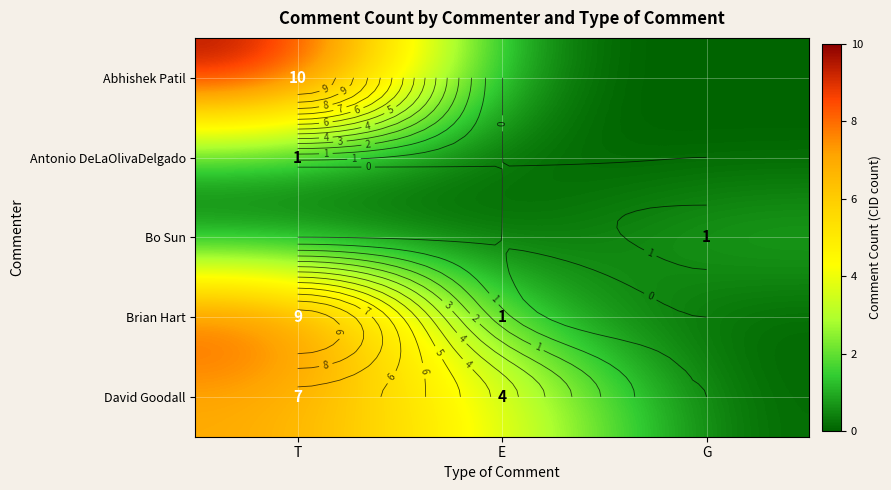

How many distinct data groups are displayed?

5